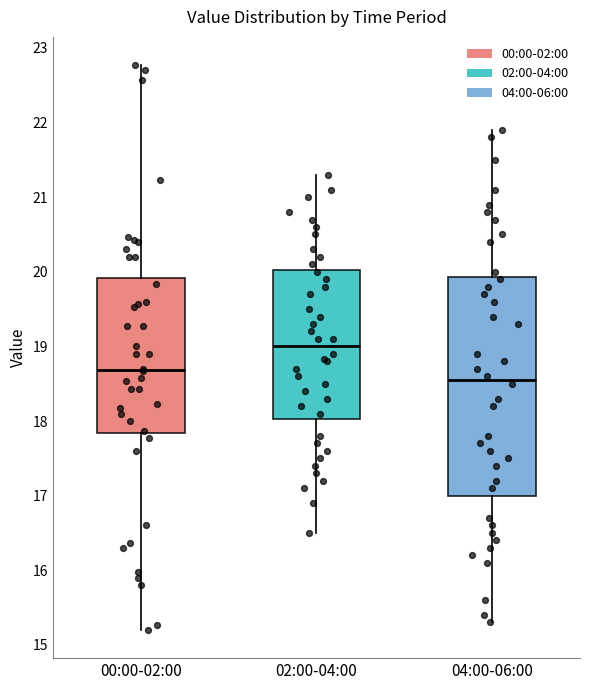

Reading left to right, read every box against the y-axis: the position of its median line, the range the box covers, and the ends of its whiskers. The values are not printed on the chart, so give them approximately, as read against the axis.

00:00-02:00: median 18.7, box 17.8 to 19.9, whiskers 15.2 to 22.8
02:00-04:00: median 19.0, box 18.0 to 20.0, whiskers 16.5 to 21.3
04:00-06:00: median 18.6, box 17.0 to 19.9, whiskers 15.3 to 21.9